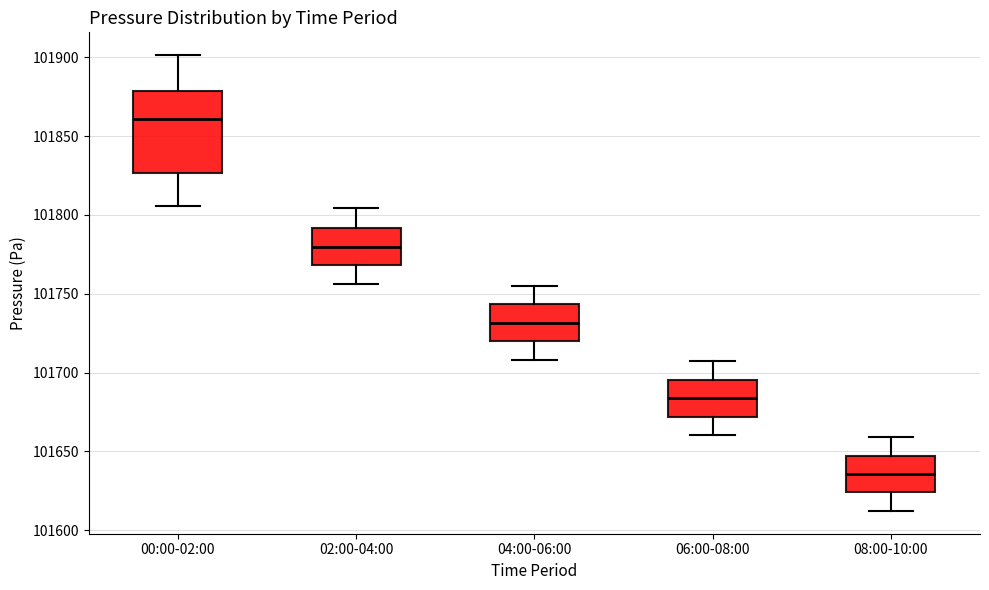

Reading left to right, read every box against the y-axis: the position of its median line, the range the box covers, and the ends of its whiskers. The values are not printed on the chart, so give them approximately, as read against the axis.

00:00-02:00: median 101860, box 101825 to 101880, whiskers 101805 to 101900
02:00-04:00: median 101780, box 101770 to 101790, whiskers 101755 to 101805
04:00-06:00: median 101730, box 101720 to 101745, whiskers 101710 to 101755
06:00-08:00: median 101685, box 101670 to 101695, whiskers 101660 to 101705
08:00-10:00: median 101635, box 101625 to 101645, whiskers 101610 to 101660